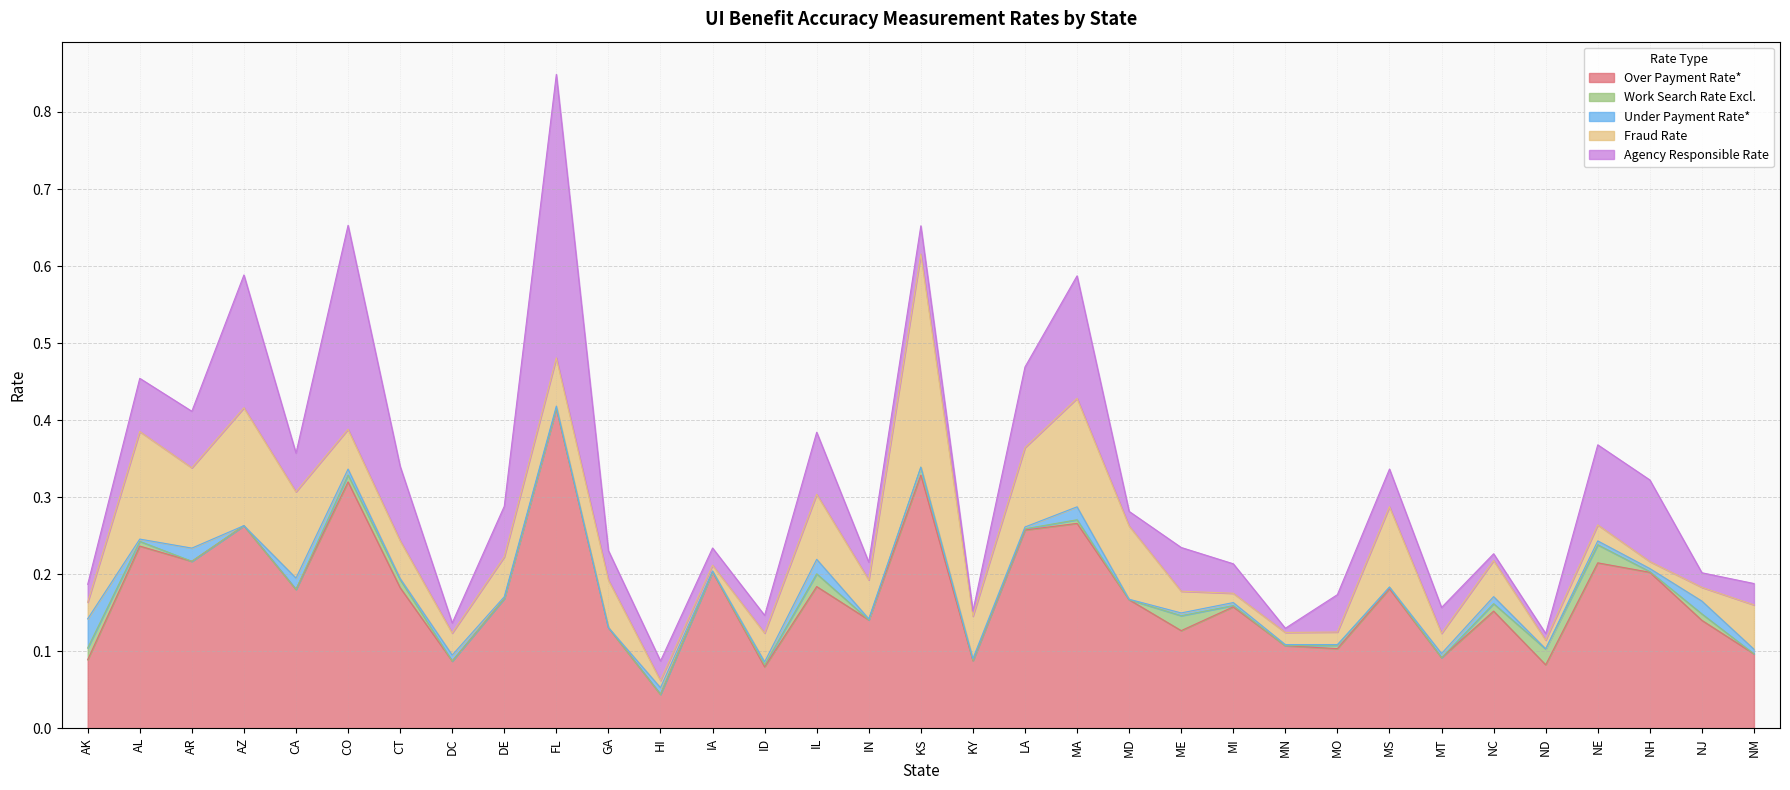

Is the value of Under Payment Rate* at NC greater than the value of Agency Responsible Rate at DE?

No